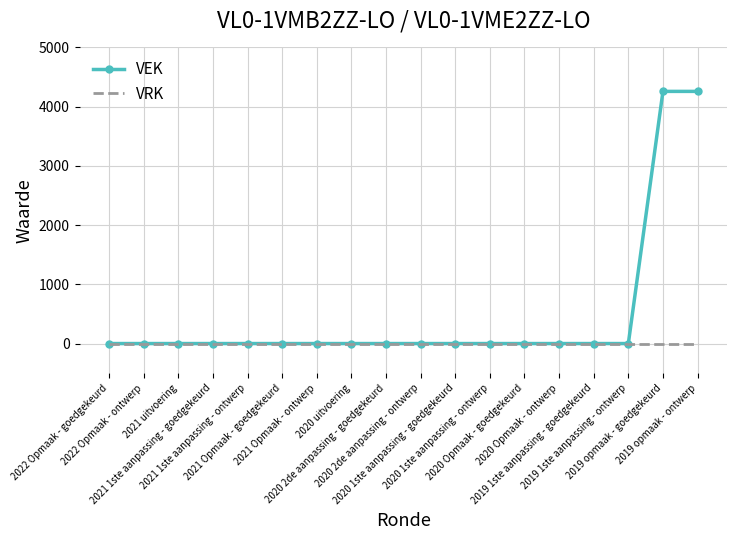

The value of VEK at 2021 uitvoering is 0. True or false?

True